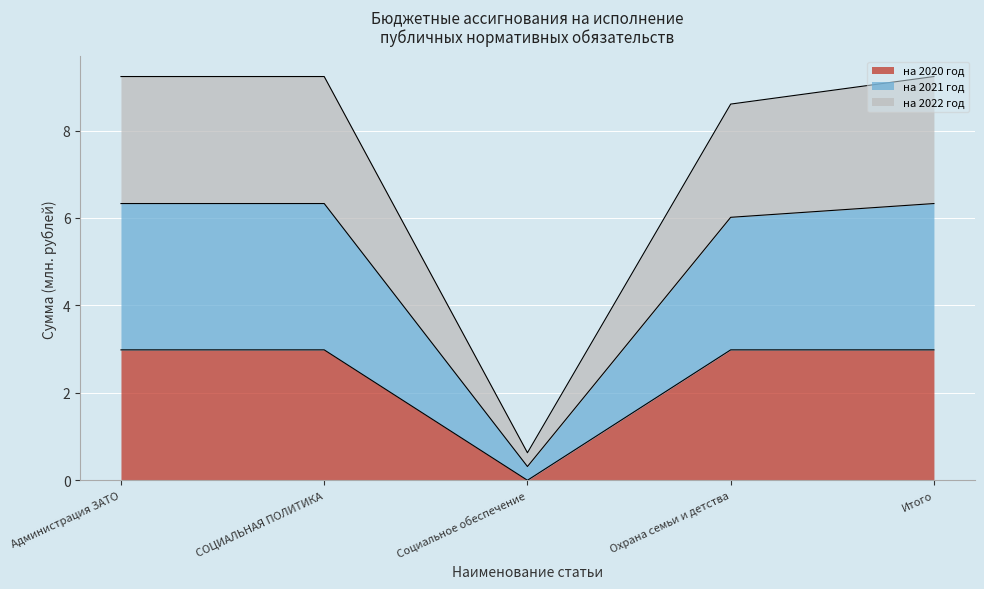

At which category does на 2020 год reach its first local valley?

Социальное обеспечение